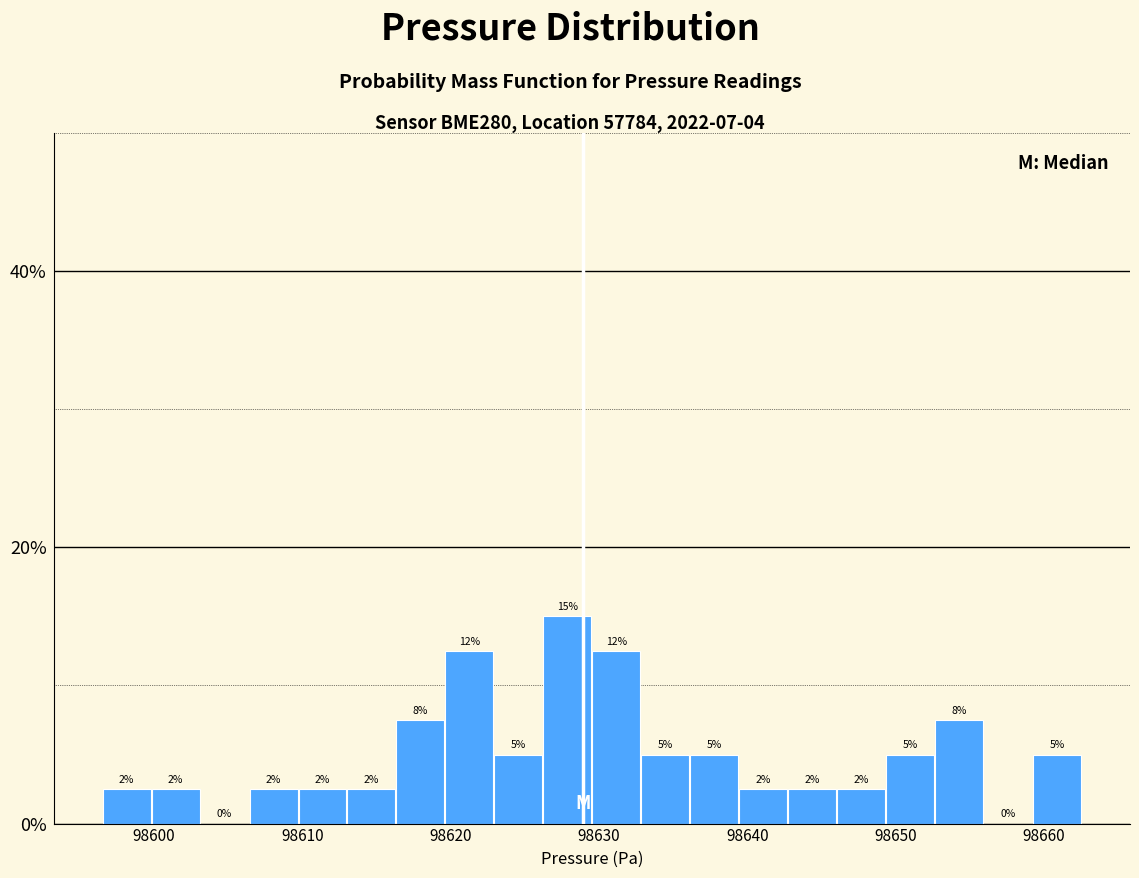

Around what value on the x-axis is the tallest bar? Give the approximate position of its centre, as read against the axis.

98628